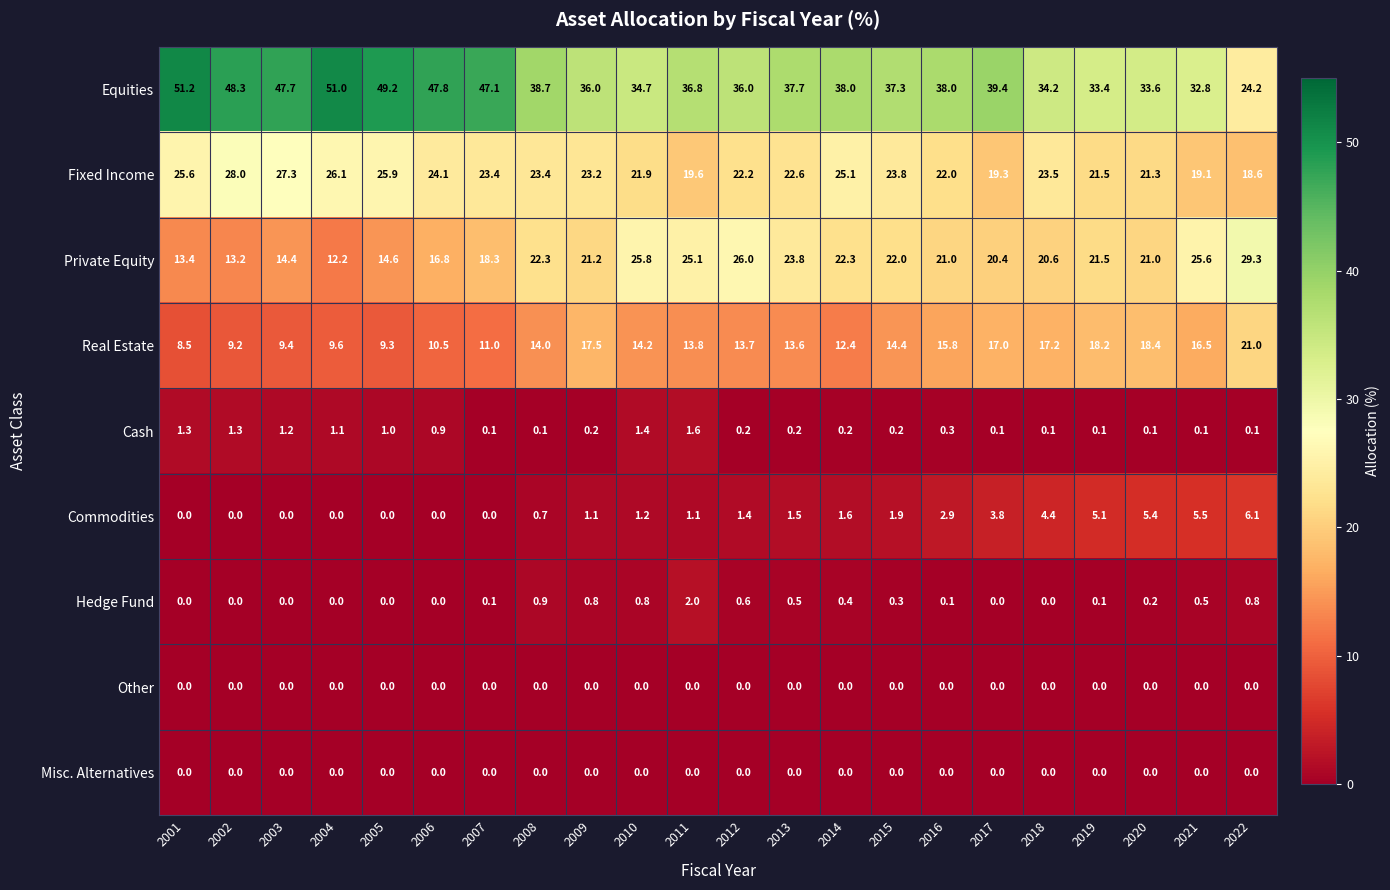

Is it true that Real Estate equals 5.9 at 2003?

False